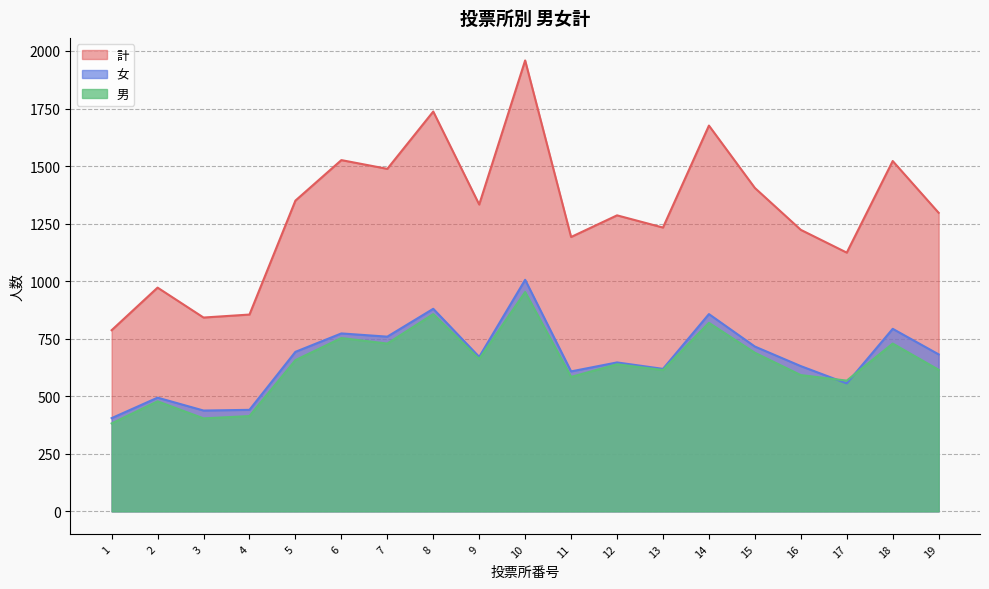

Between 4 and 19, which is larger?

19